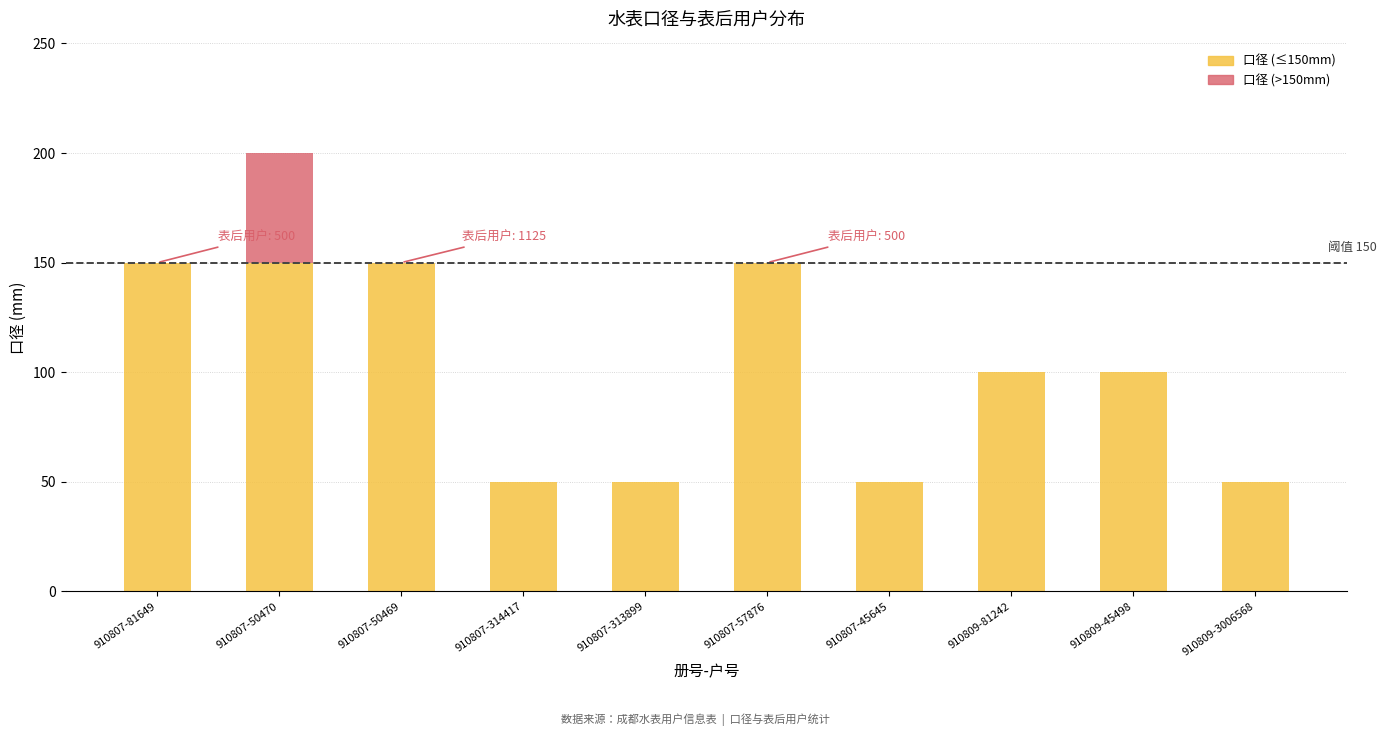

What is the total value across all series at 910807-50469?

150